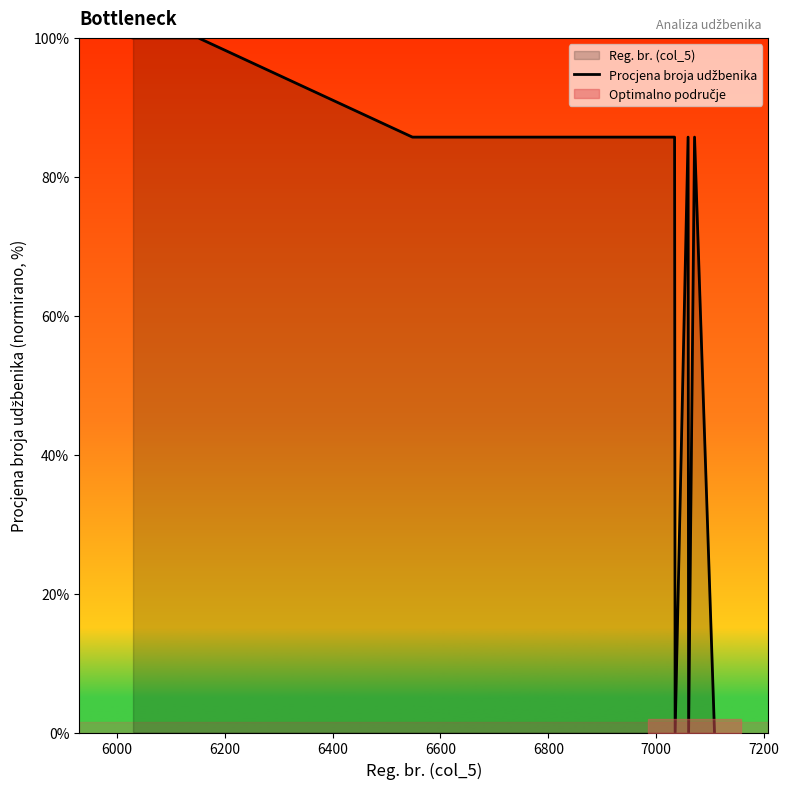

How many points are higher than both their immediate neighbors (excluding endpoints)?

2